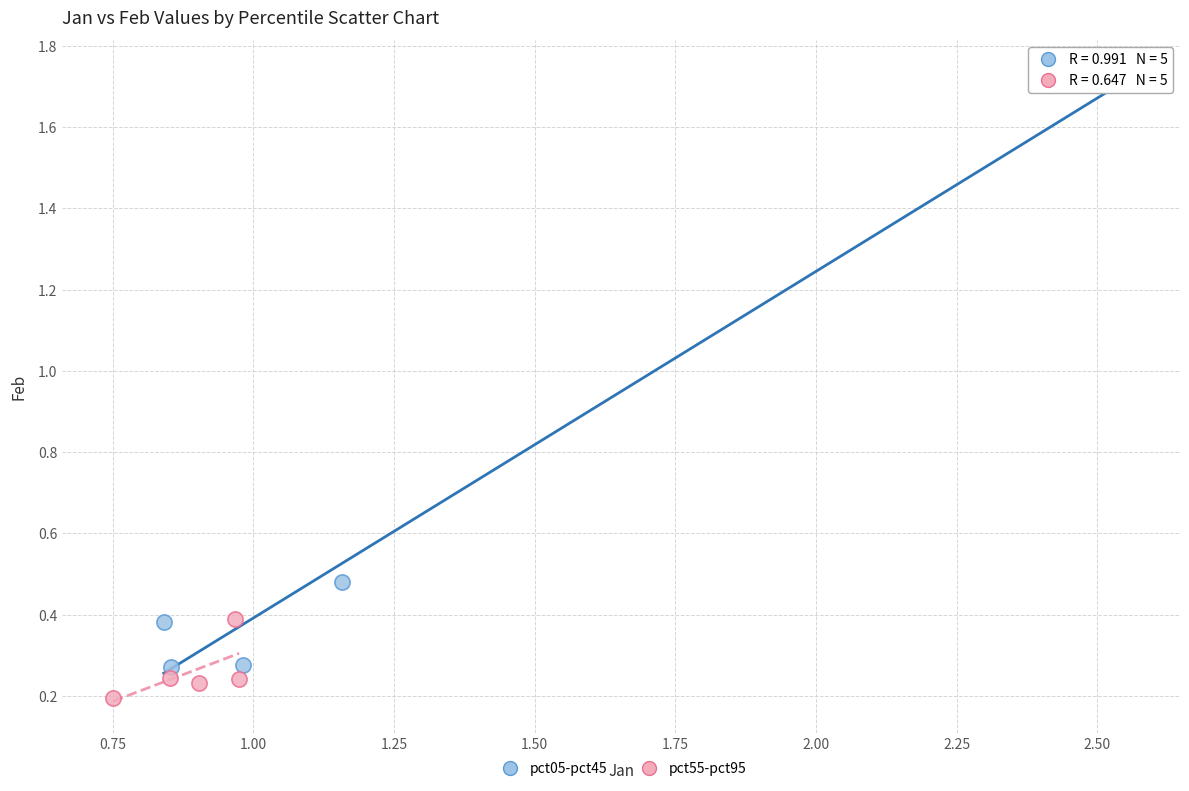

Which series contains the lowest Y value?

pct55-pct95